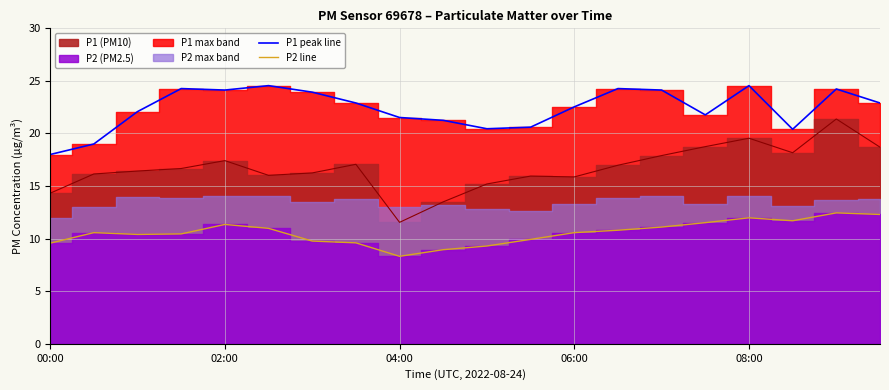

At which category does the chart reach its peak across all series?

5